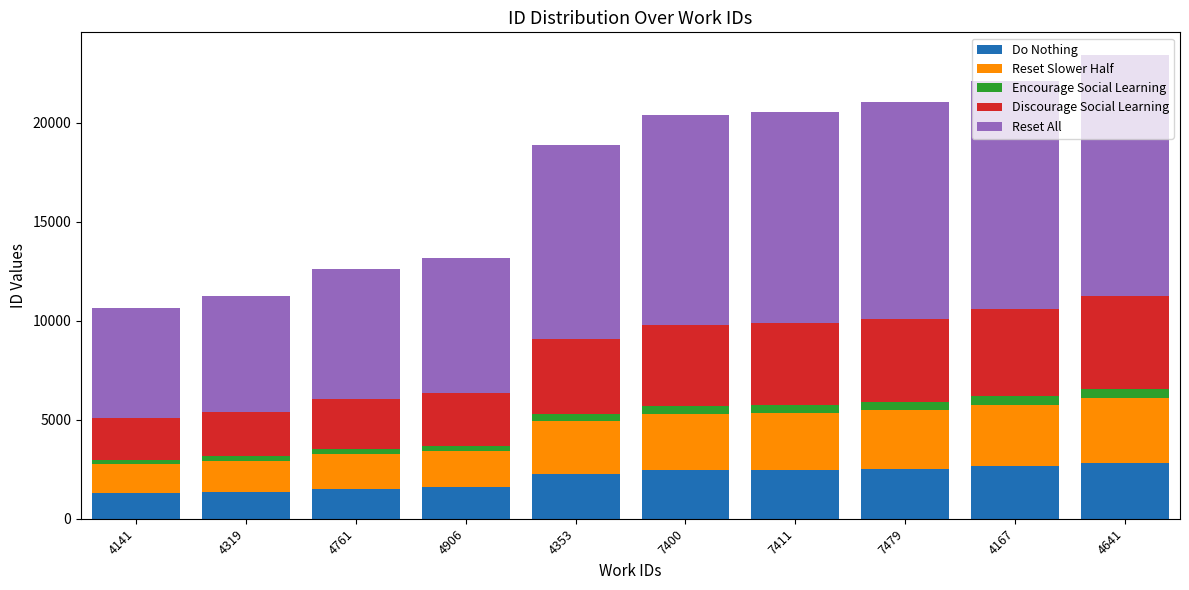

What is the average value of the Do Nothing series?

2089.6